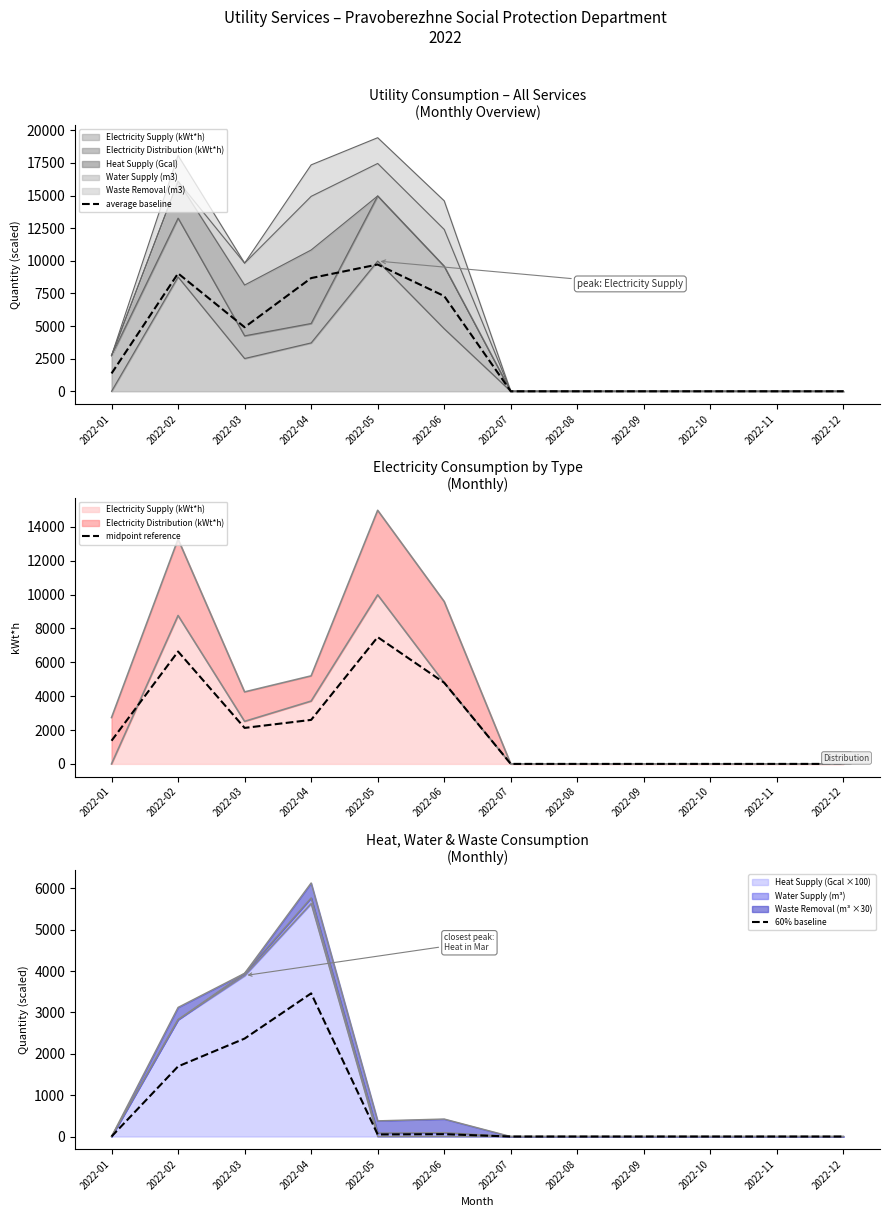

Which label corresponds to the smallest value in the chart?

2022-07